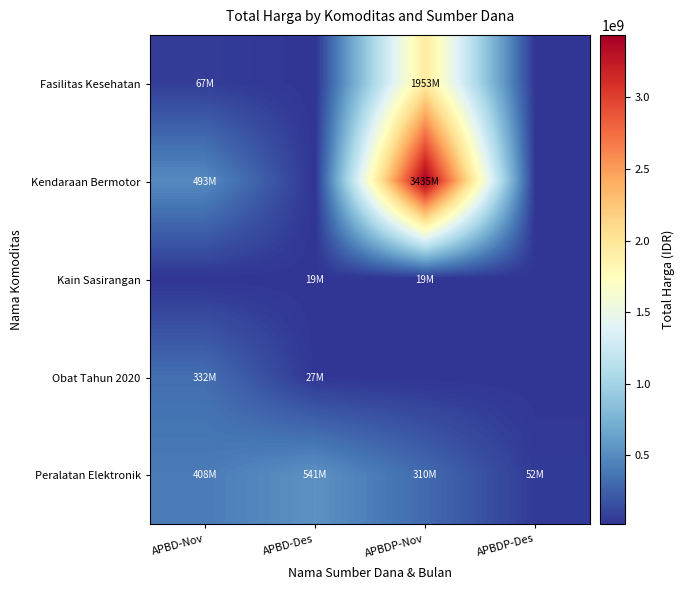

At how many categories does at least one series exceed 834653280?

1